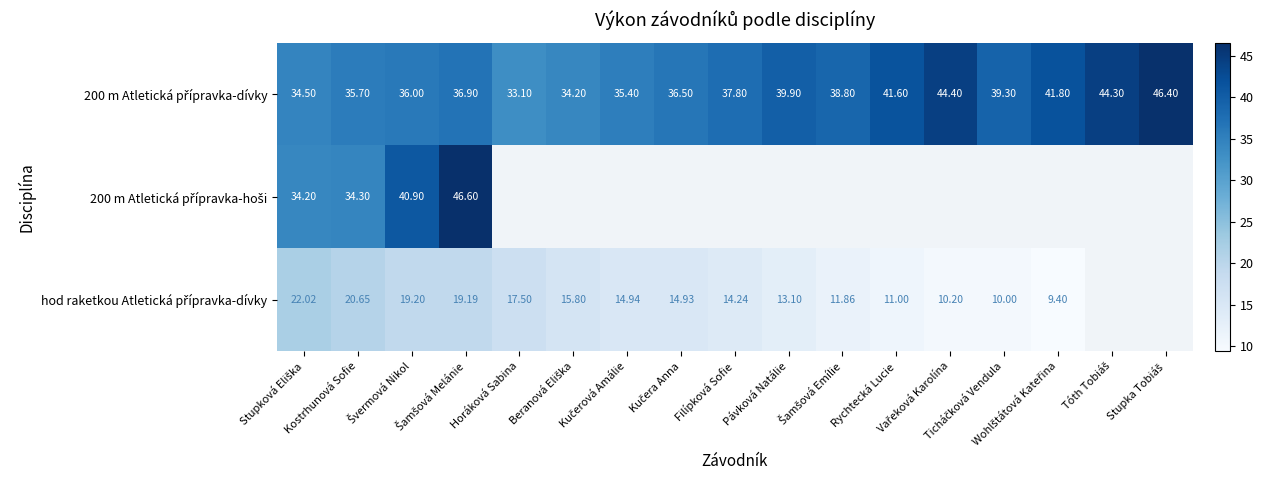

What is the highest value of the 200 m Atletická přípravka-hoši series?

46.6